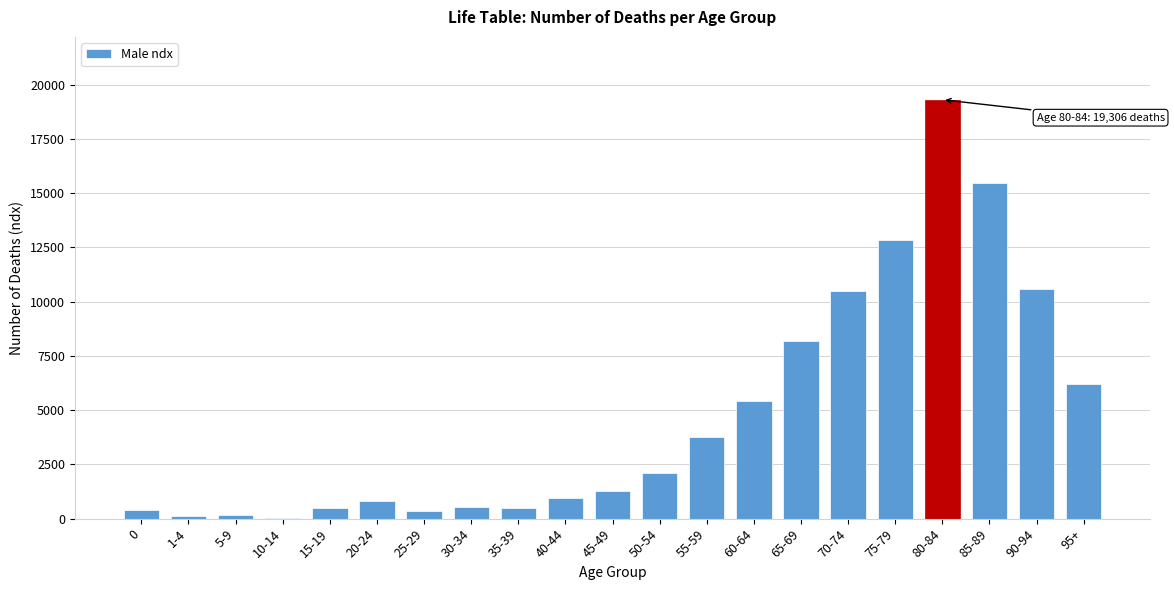

What is the sum of all values?

100000